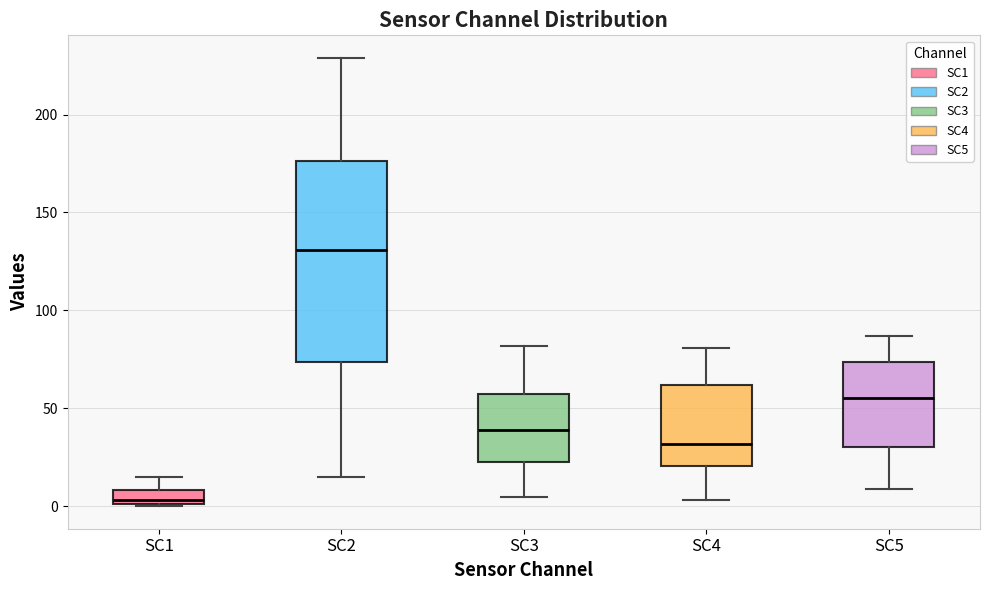

Where does the lower whisker of the box for SC2 end on the y-axis? The values are not printed on the chart, so give them approximately, as read against the axis.

15